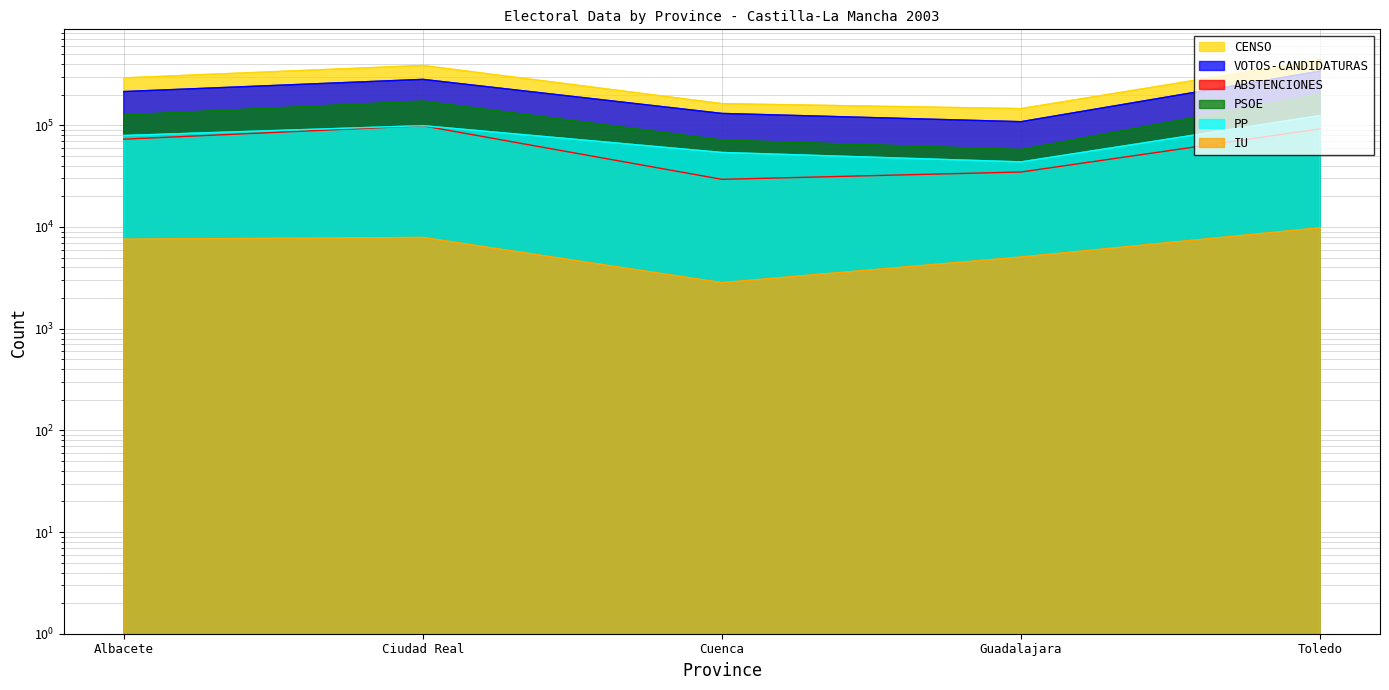

At which label does IU first exceed 7578?

Ciudad Real